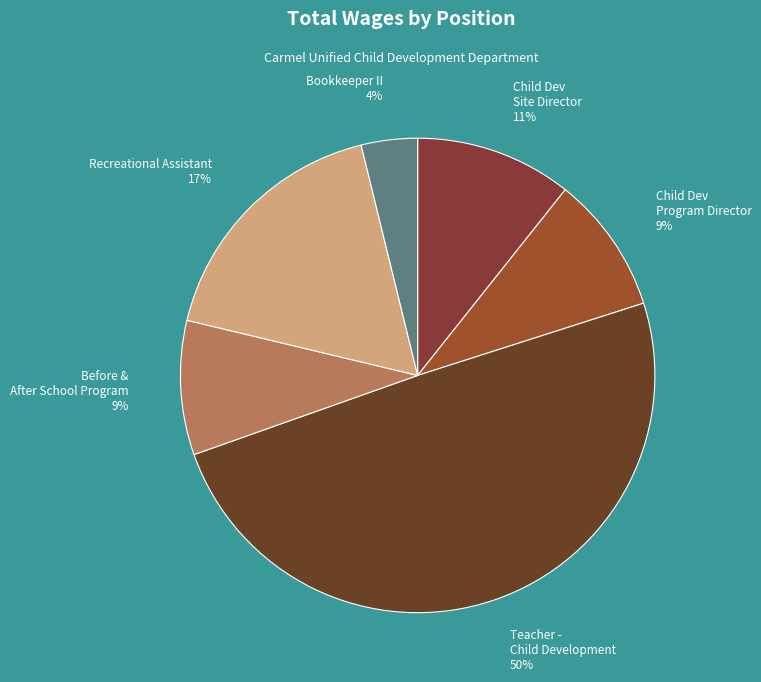

Which has a higher value, Child Dev Site Director or Bookkeeper II?

Child Dev Site Director